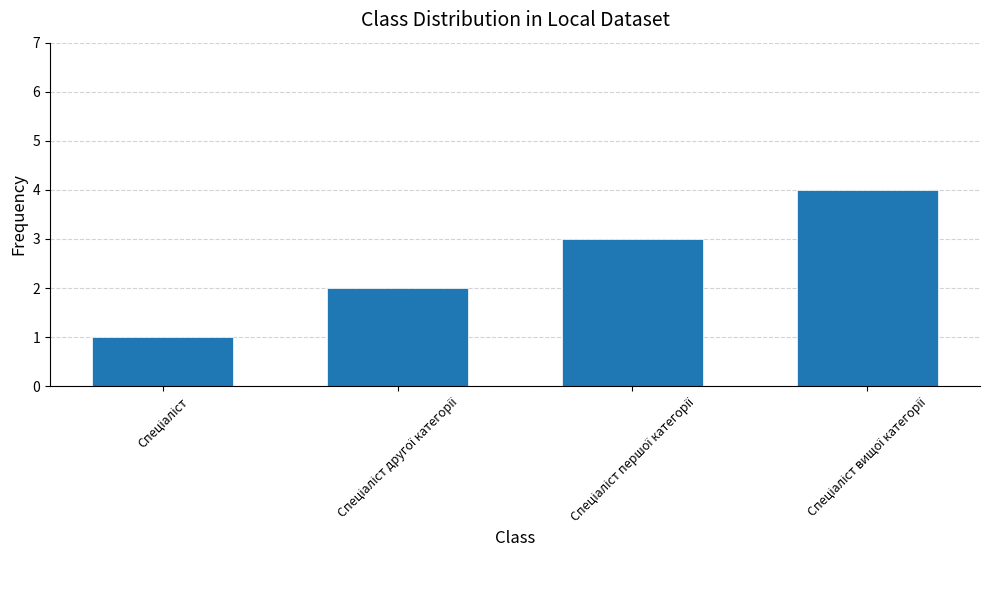

What is the maximum value shown in the chart?

4